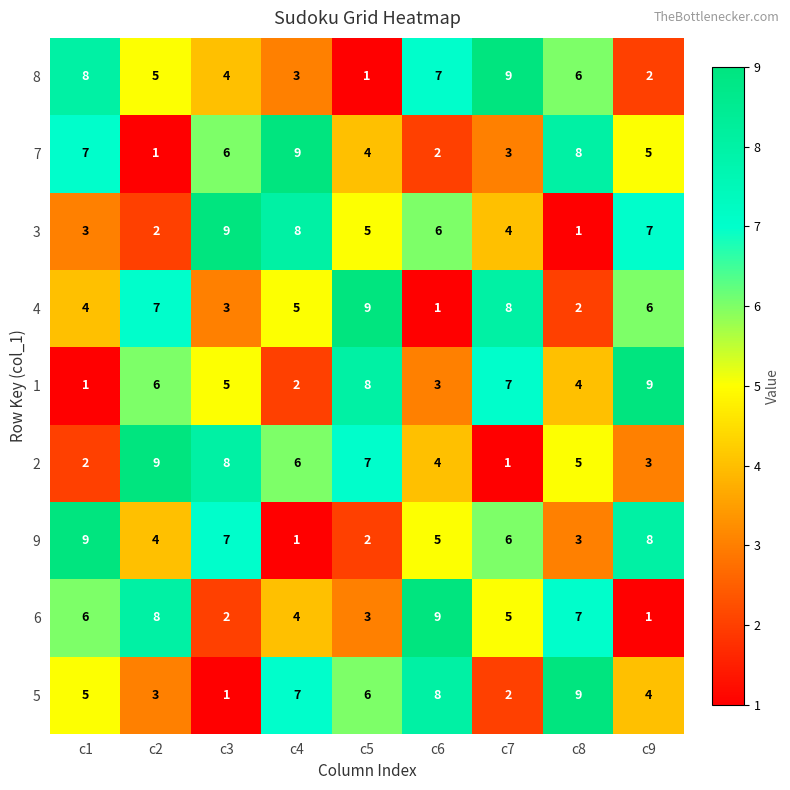

At c4, list the series in order from largest to smallest.

7, 3, 5, 2, 4, 6, 8, 1, 9